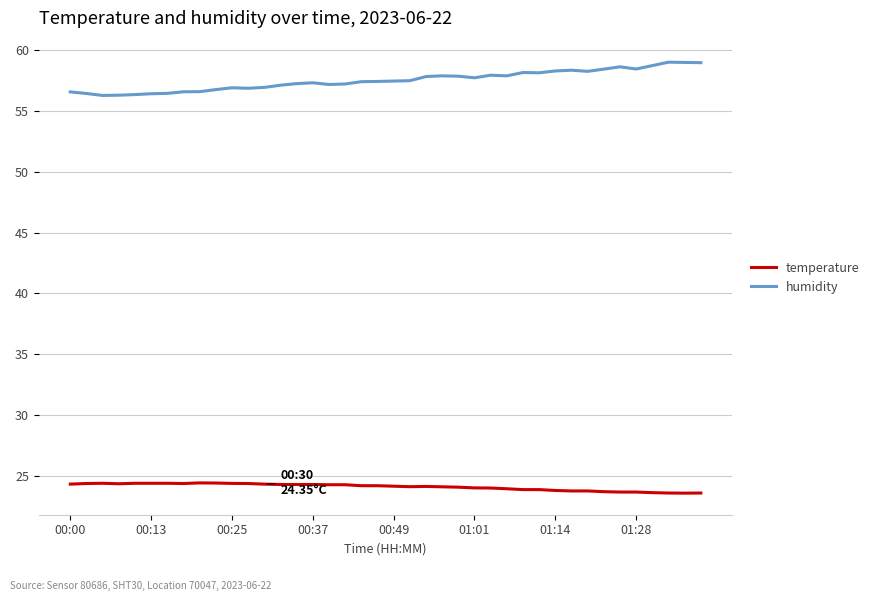

What is the greatest value displayed?

59.0